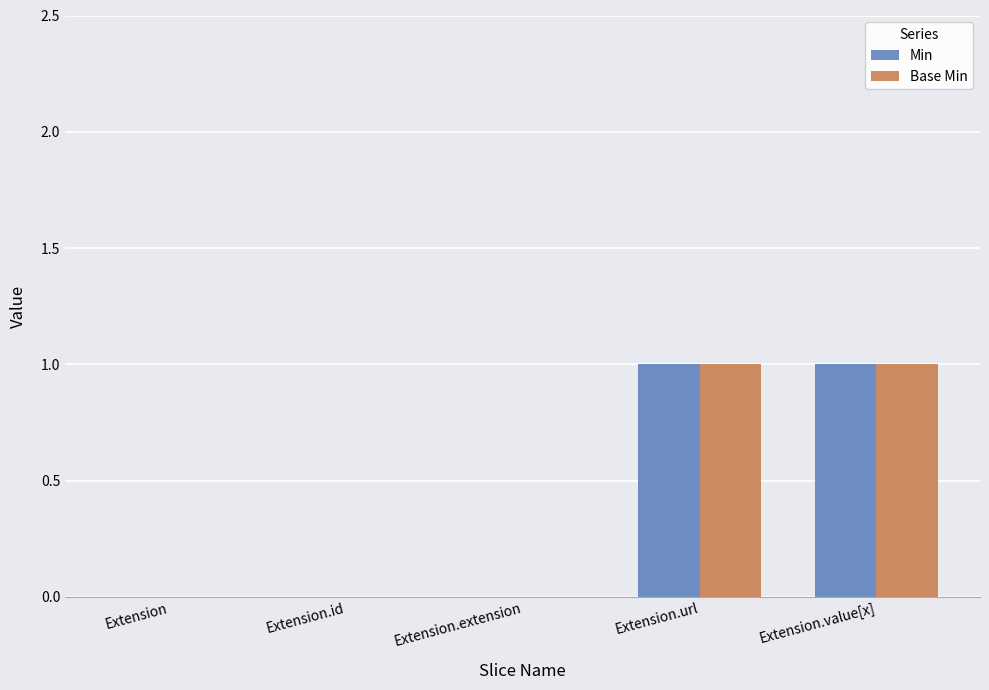

How many groups of bars are there?

5